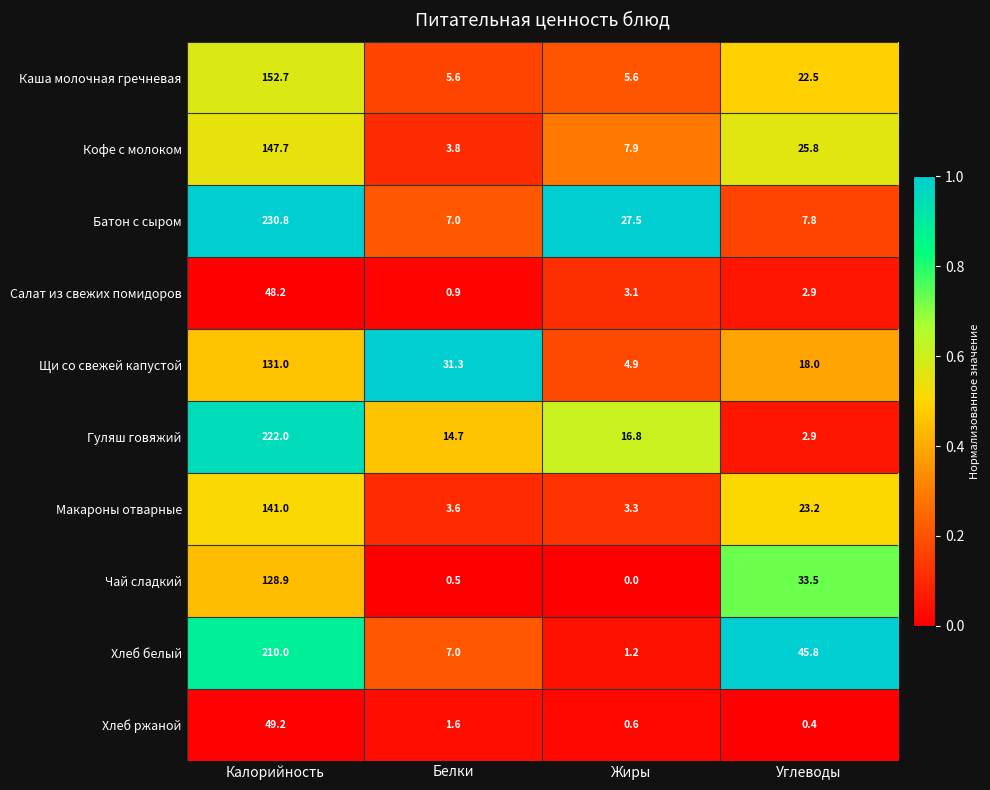

What is the total value across all series at Белки?

76.0